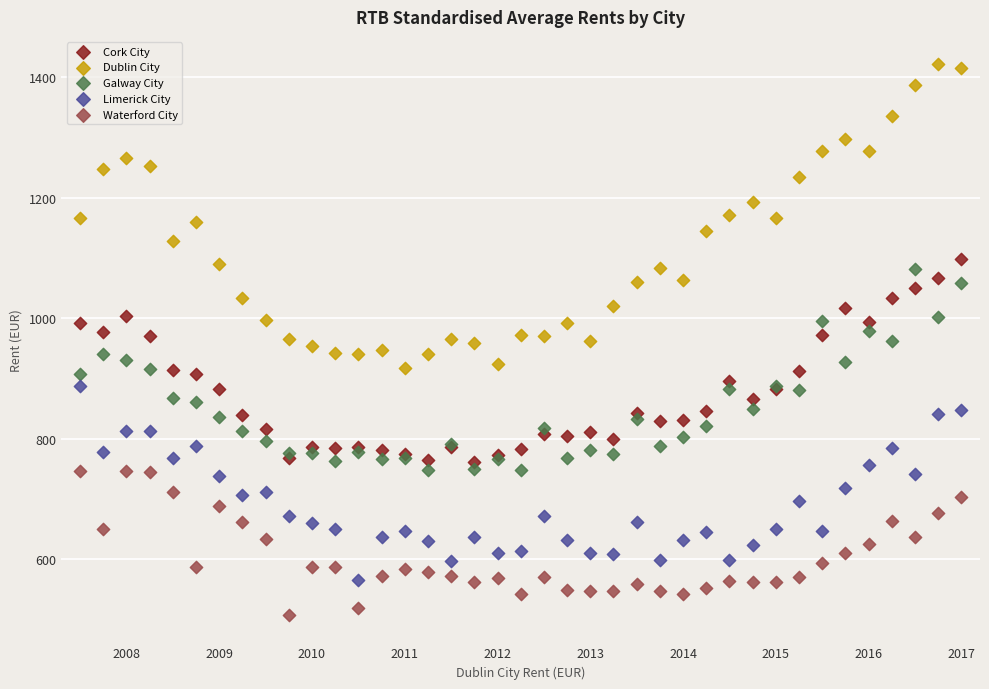

What are all the series names shown in the legend?

Cork City, Dublin City, Galway City, Limerick City, Waterford City